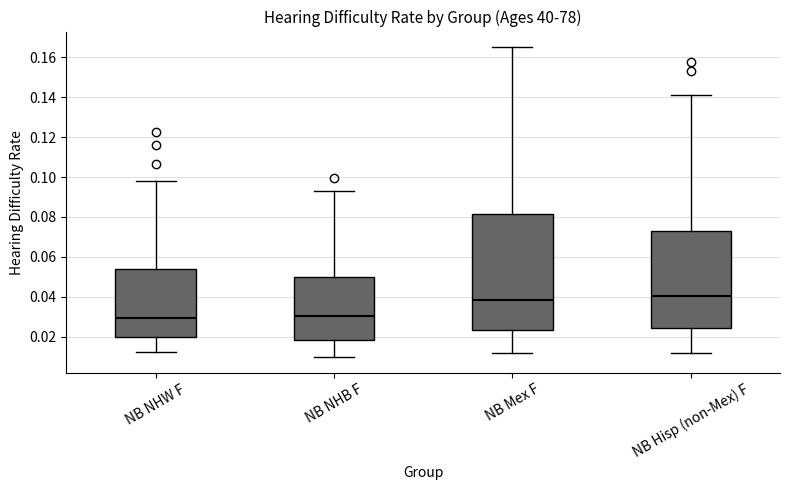

Which box has the highest median line?

NB Hisp (non-Mex) F